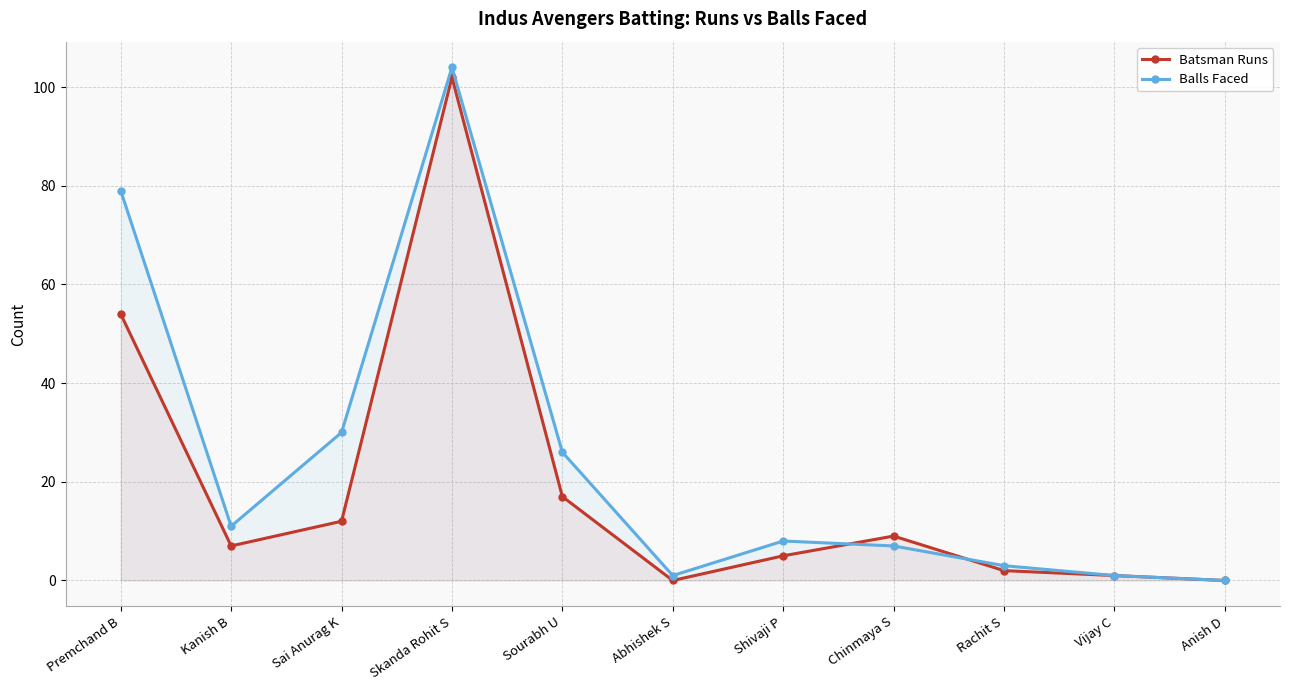

List the series in order of their overall mean, highest first.

Balls Faced, Batsman Runs